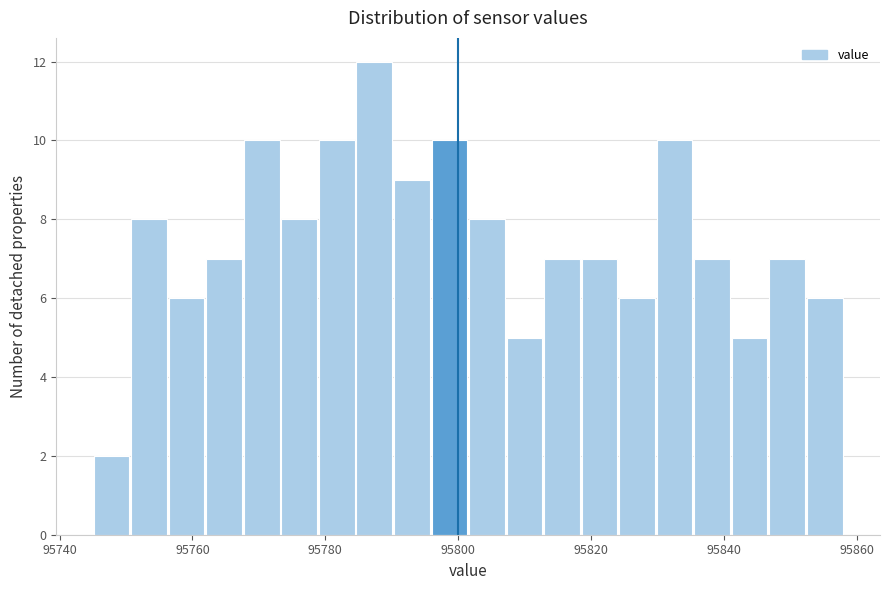

Read against the x-axis, roughly where is the centre of the tallest bar?

95788